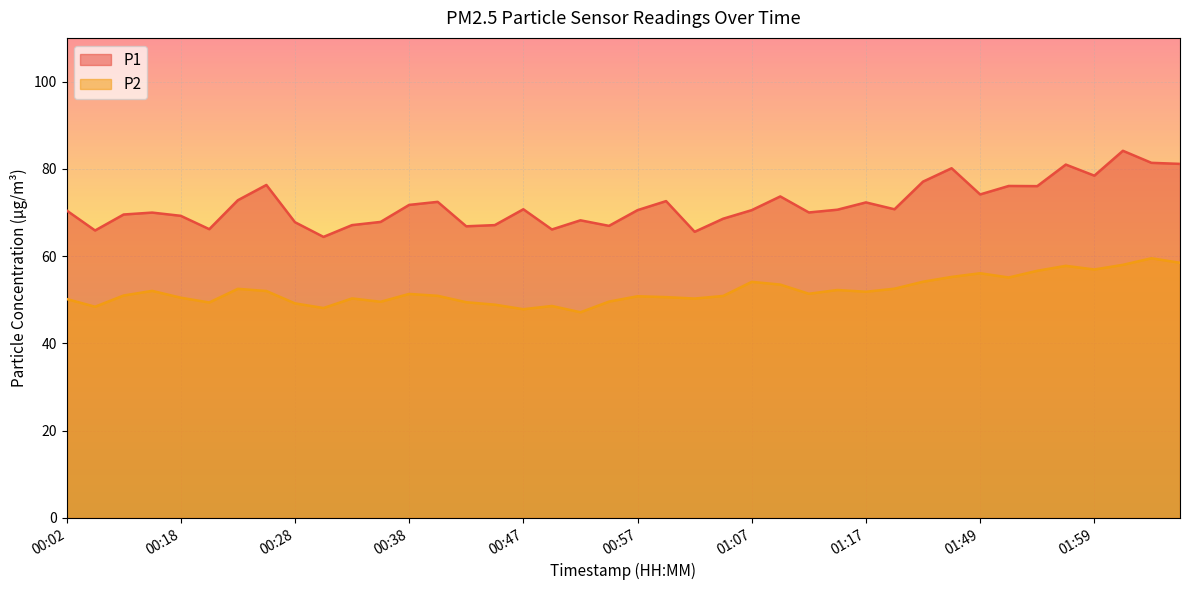

At 00:13, list the series in order from smallest to largest.

P2, P1